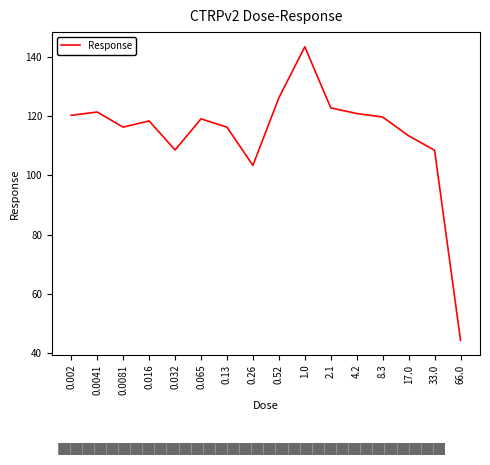

What is the greatest value displayed?

143.3